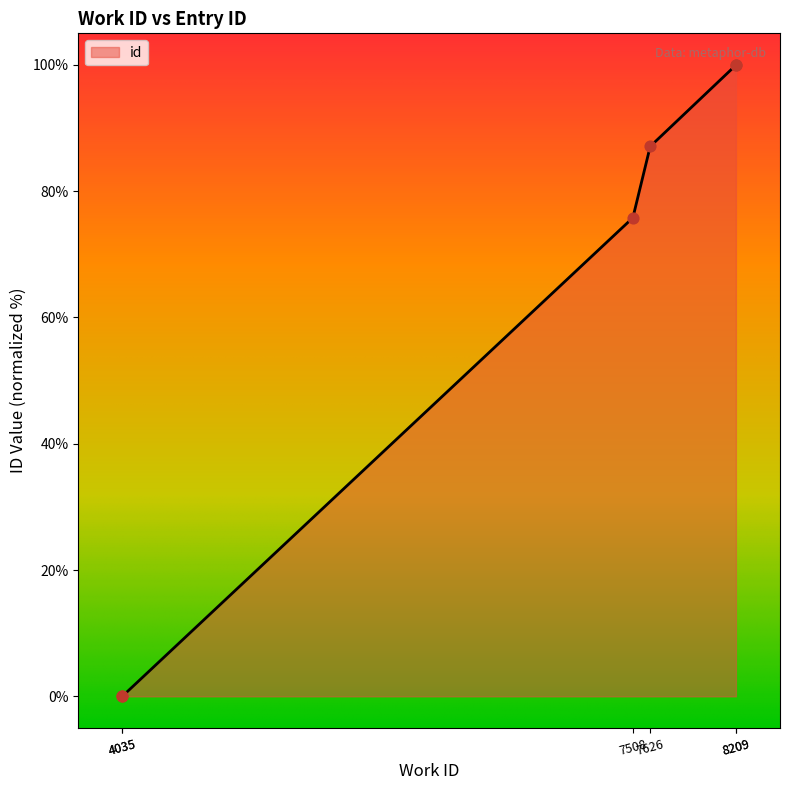

Which has a higher value, 8209 or 7508?

8209